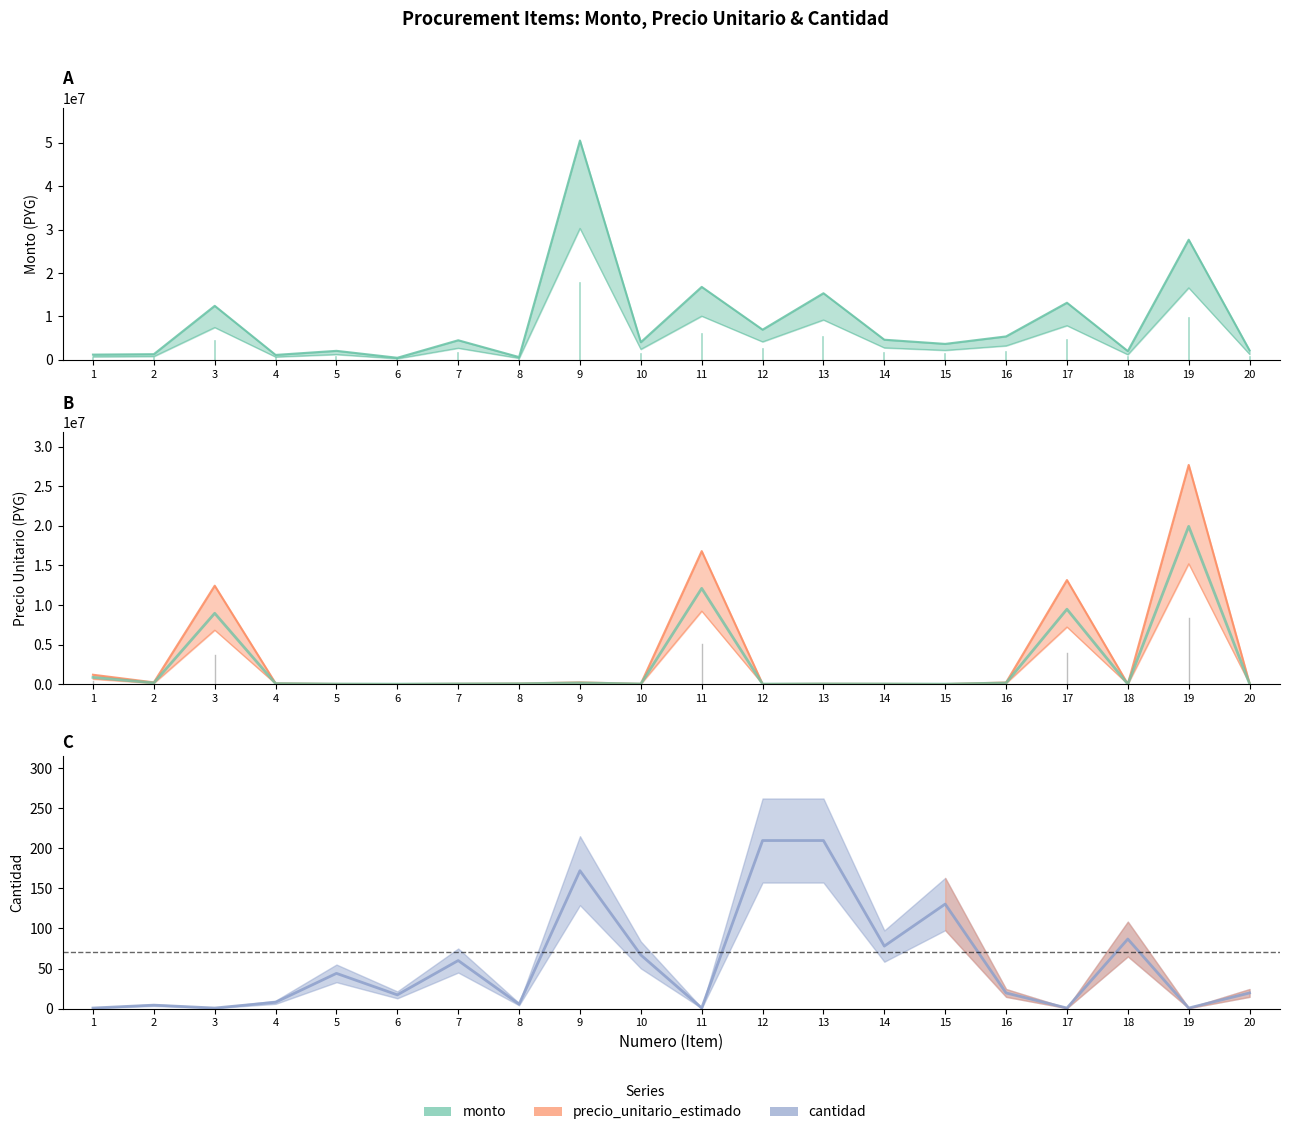

What is the difference between the highest and lowest values at 6?

472982.8